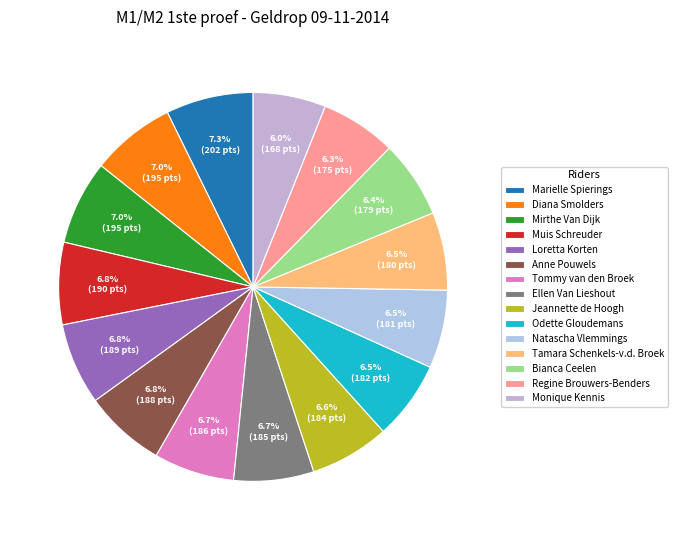

Count the number of slices in the pie.

15